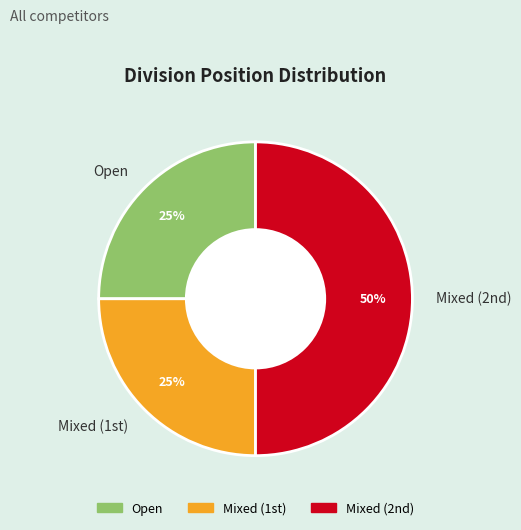

Which slice is the largest?

Mixed (2nd)